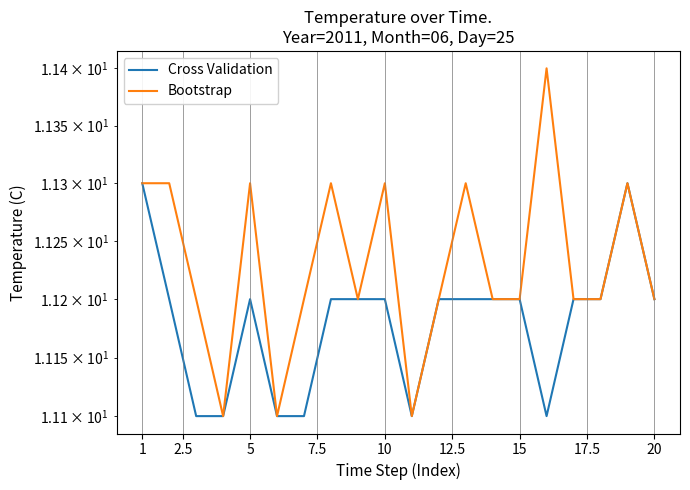

True or false: Cross Validation has more than 1 interior local peaks.

True